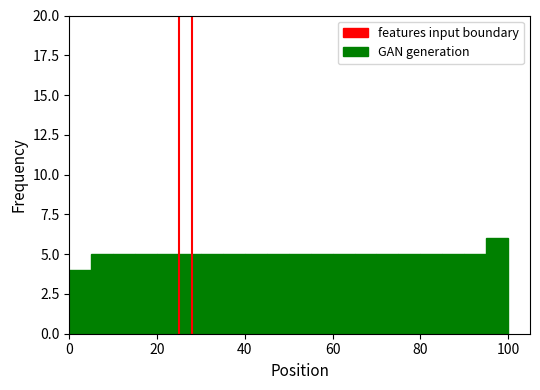

Around what value on the x-axis is the tallest bar? Give the approximate position of its centre, as read against the axis.

98